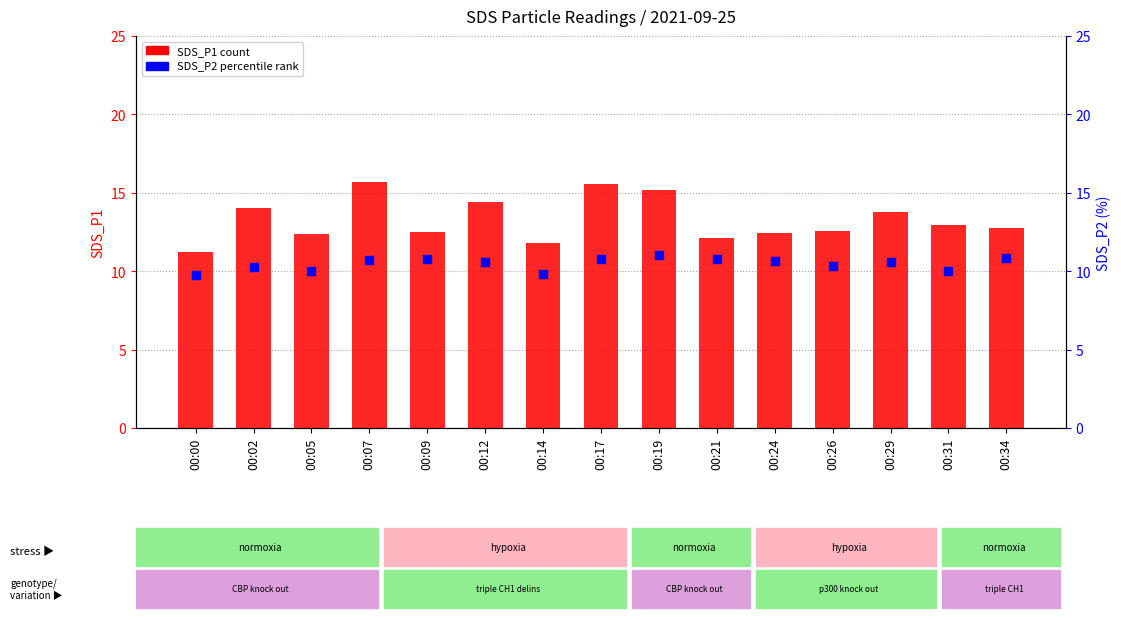

What are all the series names shown in the legend?

SDS_P1, SDS_P2